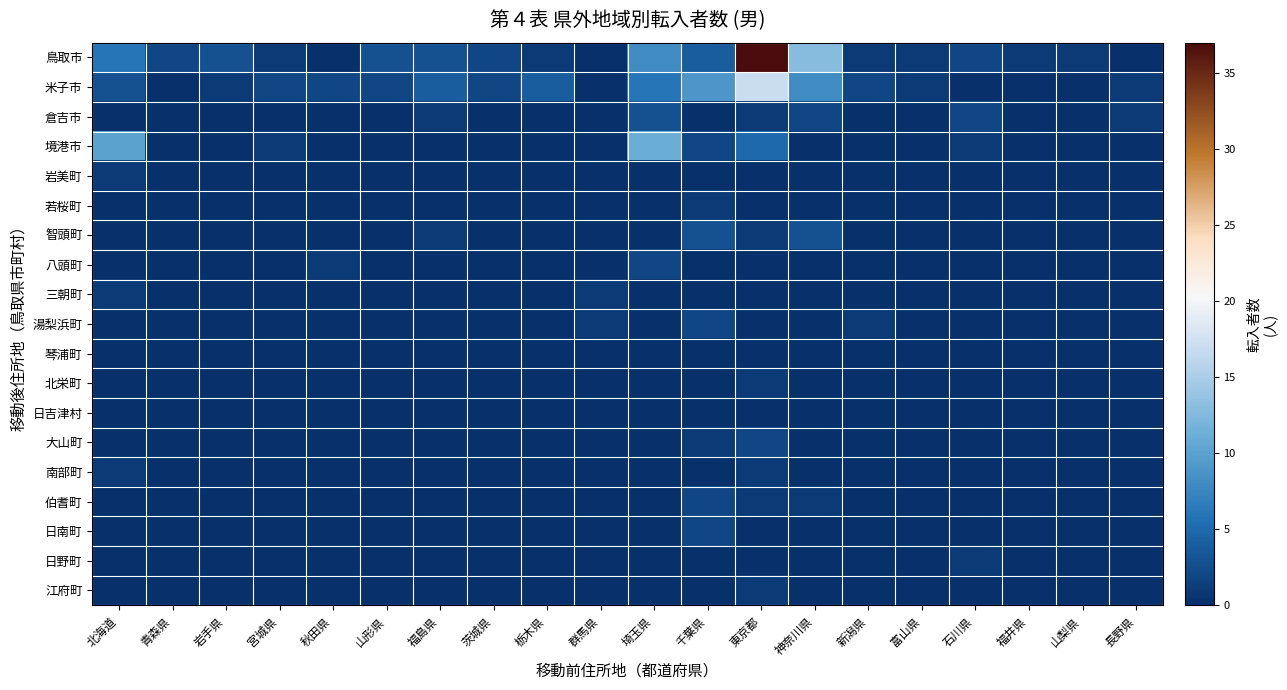

Reading left to right, extract all data points from this chart.

鳥取市: 北海道=6	青森県=2	岩手県=3	宮城県=1	秋田県=0	山形県=3	福島県=3	茨城県=2	栃木県=1	群馬県=0	埼玉県=8	千葉県=4	東京都=37	神奈川県=13	新潟県=1	富山県=1	石川県=2	福井県=1	山梨県=1	長野県=0
米子市: 北海道=3	青森県=0	岩手県=1	宮城県=2	秋田県=2	山形県=2	福島県=4	茨城県=2	栃木県=4	群馬県=0	埼玉県=6	千葉県=9	東京都=17	神奈川県=8	新潟県=2	富山県=1	石川県=0	福井県=0	山梨県=0	長野県=1
倉吉市: 北海道=0	青森県=0	岩手県=0	宮城県=0	秋田県=0	山形県=0	福島県=1	茨城県=0	栃木県=0	群馬県=0	埼玉県=3	千葉県=0	東京都=1	神奈川県=2	新潟県=0	富山県=0	石川県=2	福井県=0	山梨県=0	長野県=1
境港市: 北海道=10	青森県=0	岩手県=0	宮城県=1	秋田県=0	山形県=0	福島県=0	茨城県=0	栃木県=0	群馬県=0	埼玉県=11	千葉県=2	東京都=5	神奈川県=0	新潟県=0	富山県=0	石川県=1	福井県=0	山梨県=0	長野県=0
岩美町: 北海道=1	青森県=0	岩手県=0	宮城県=0	秋田県=0	山形県=0	福島県=0	茨城県=0	栃木県=0	群馬県=0	埼玉県=0	千葉県=0	東京都=0	神奈川県=0	新潟県=0	富山県=0	石川県=0	福井県=0	山梨県=0	長野県=0
若桜町: 北海道=0	青森県=0	岩手県=0	宮城県=0	秋田県=0	山形県=0	福島県=0	茨城県=0	栃木県=0	群馬県=0	埼玉県=0	千葉県=1	東京都=0	神奈川県=0	新潟県=0	富山県=0	石川県=0	福井県=0	山梨県=0	長野県=0
智頭町: 北海道=0	青森県=0	岩手県=0	宮城県=0	秋田県=0	山形県=0	福島県=1	茨城県=0	栃木県=0	群馬県=0	埼玉県=0	千葉県=3	東京都=1	神奈川県=3	新潟県=0	富山県=0	石川県=0	福井県=0	山梨県=0	長野県=0
八頭町: 北海道=0	青森県=0	岩手県=0	宮城県=0	秋田県=1	山形県=0	福島県=0	茨城県=0	栃木県=0	群馬県=0	埼玉県=2	千葉県=0	東京都=0	神奈川県=0	新潟県=0	富山県=0	石川県=0	福井県=0	山梨県=0	長野県=0
三朝町: 北海道=1	青森県=0	岩手県=0	宮城県=0	秋田県=0	山形県=0	福島県=0	茨城県=0	栃木県=0	群馬県=1	埼玉県=0	千葉県=0	東京都=0	神奈川県=0	新潟県=0	富山県=0	石川県=0	福井県=0	山梨県=0	長野県=0
湯梨浜町: 北海道=0	青森県=0	岩手県=0	宮城県=0	秋田県=0	山形県=0	福島県=0	茨城県=0	栃木県=0	群馬県=1	埼玉県=0	千葉県=2	東京都=0	神奈川県=0	新潟県=1	富山県=0	石川県=0	福井県=0	山梨県=0	長野県=0
琴浦町: 北海道=0	青森県=0	岩手県=0	宮城県=0	秋田県=0	山形県=0	福島県=0	茨城県=0	栃木県=0	群馬県=0	埼玉県=0	千葉県=0	東京都=0	神奈川県=0	新潟県=0	富山県=0	石川県=0	福井県=0	山梨県=0	長野県=0
北栄町: 北海道=0	青森県=0	岩手県=0	宮城県=0	秋田県=0	山形県=0	福島県=0	茨城県=0	栃木県=0	群馬県=0	埼玉県=0	千葉県=0	東京都=1	神奈川県=0	新潟県=0	富山県=0	石川県=0	福井県=0	山梨県=0	長野県=0
日吉津村: 北海道=0	青森県=0	岩手県=0	宮城県=0	秋田県=0	山形県=0	福島県=0	茨城県=0	栃木県=0	群馬県=0	埼玉県=0	千葉県=0	東京都=0	神奈川県=0	新潟県=0	富山県=0	石川県=0	福井県=0	山梨県=0	長野県=0
大山町: 北海道=0	青森県=0	岩手県=0	宮城県=0	秋田県=0	山形県=0	福島県=0	茨城県=0	栃木県=0	群馬県=0	埼玉県=0	千葉県=1	東京都=2	神奈川県=0	新潟県=0	富山県=0	石川県=0	福井県=0	山梨県=0	長野県=0
南部町: 北海道=1	青森県=0	岩手県=0	宮城県=0	秋田県=0	山形県=0	福島県=0	茨城県=0	栃木県=0	群馬県=0	埼玉県=0	千葉県=0	東京都=1	神奈川県=0	新潟県=0	富山県=0	石川県=0	福井県=0	山梨県=0	長野県=0
伯耆町: 北海道=0	青森県=0	岩手県=0	宮城県=0	秋田県=0	山形県=0	福島県=0	茨城県=0	栃木県=0	群馬県=0	埼玉県=0	千葉県=2	東京都=1	神奈川県=1	新潟県=0	富山県=0	石川県=0	福井県=0	山梨県=0	長野県=0
日南町: 北海道=0	青森県=0	岩手県=0	宮城県=0	秋田県=0	山形県=0	福島県=0	茨城県=0	栃木県=0	群馬県=0	埼玉県=0	千葉県=2	東京都=0	神奈川県=0	新潟県=0	富山県=0	石川県=0	福井県=0	山梨県=0	長野県=0
日野町: 北海道=0	青森県=0	岩手県=0	宮城県=0	秋田県=0	山形県=0	福島県=0	茨城県=0	栃木県=0	群馬県=0	埼玉県=0	千葉県=0	東京都=0	神奈川県=0	新潟県=0	富山県=0	石川県=1	福井県=0	山梨県=0	長野県=0
江府町: 北海道=0	青森県=0	岩手県=0	宮城県=0	秋田県=0	山形県=0	福島県=0	茨城県=0	栃木県=0	群馬県=0	埼玉県=0	千葉県=0	東京都=1	神奈川県=0	新潟県=0	富山県=0	石川県=0	福井県=0	山梨県=0	長野県=0